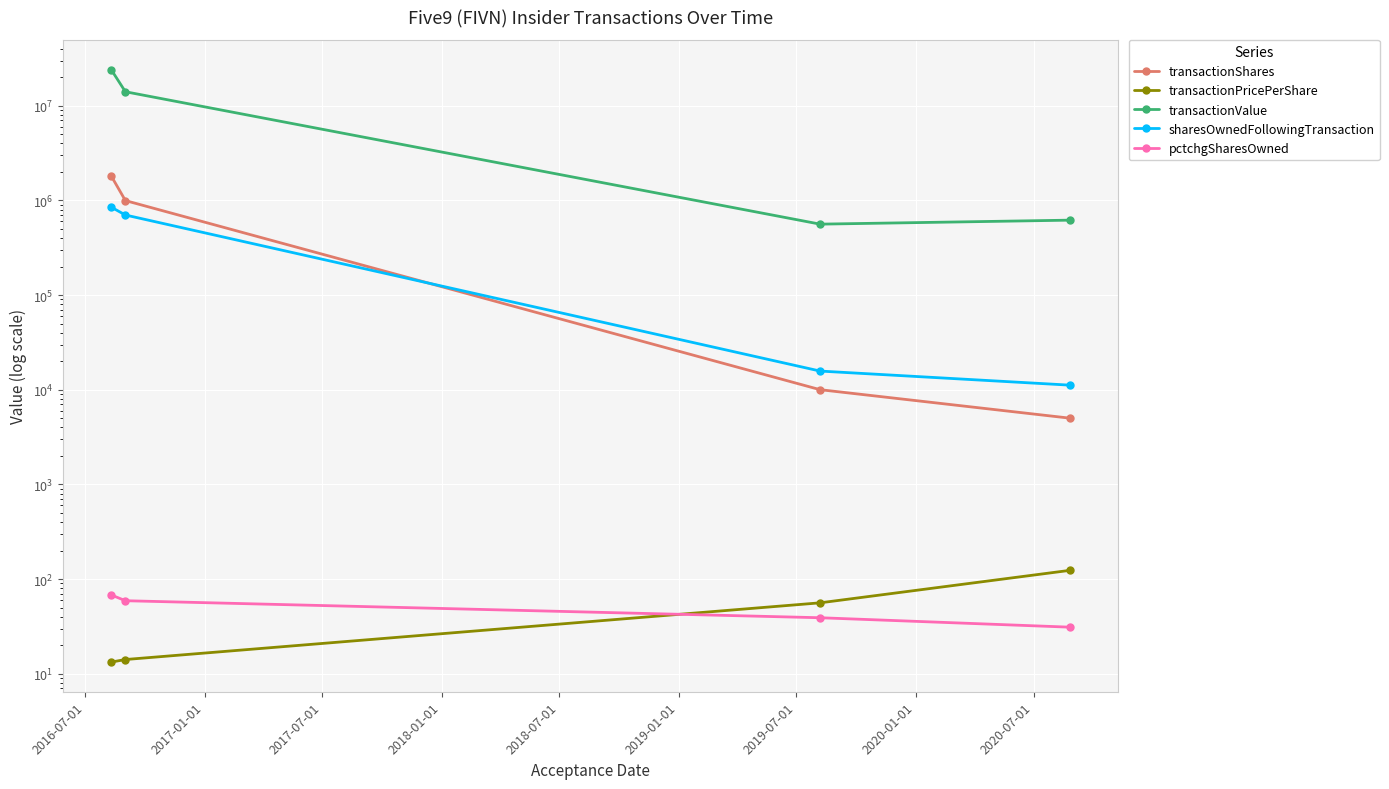

How many lines are shown in the chart?

5